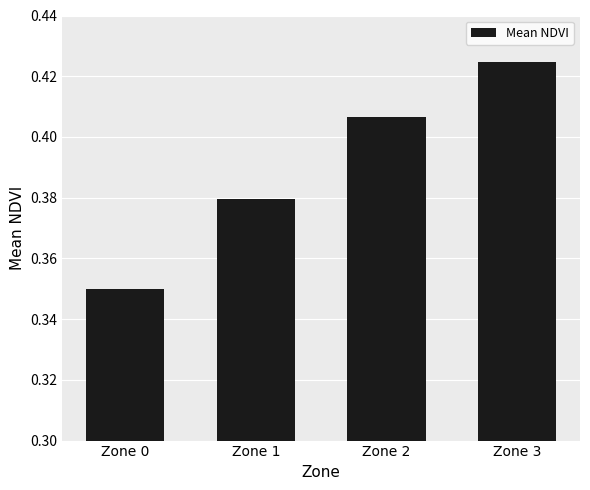

Which category has the lowest value across all series?

Zone 0